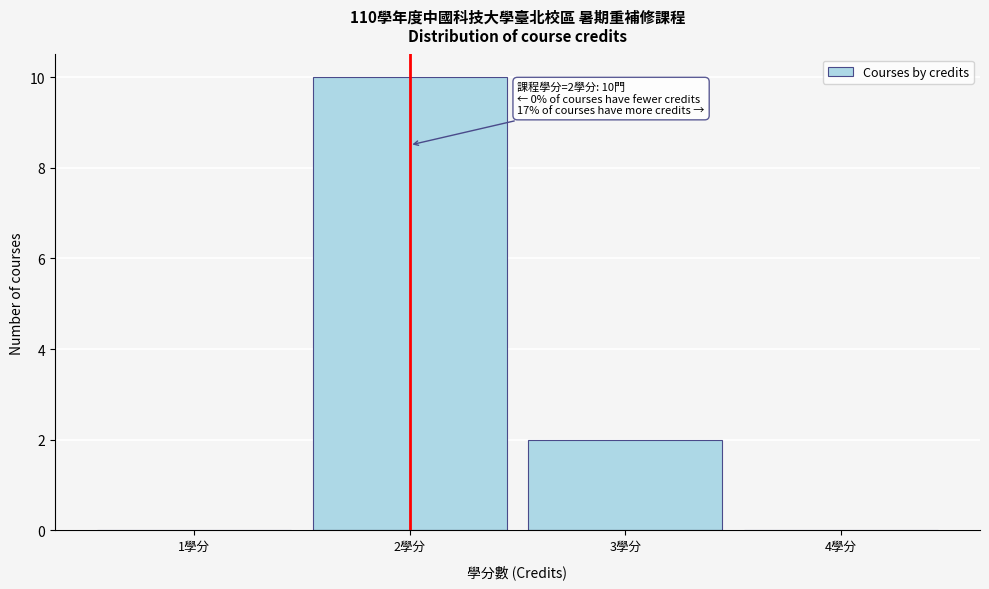

Reading left to right, what are all the values shown in this chart?

1學分=0	2學分=10	3學分=2	4學分=0